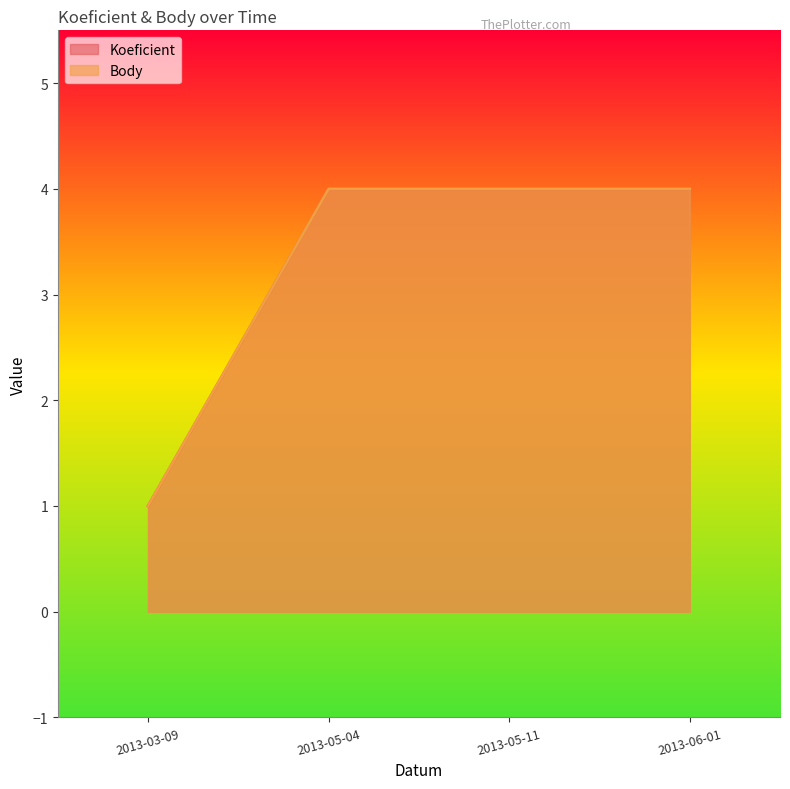

Rank the series at 2013-05-04 from highest to lowest value.

Koeficient, Body